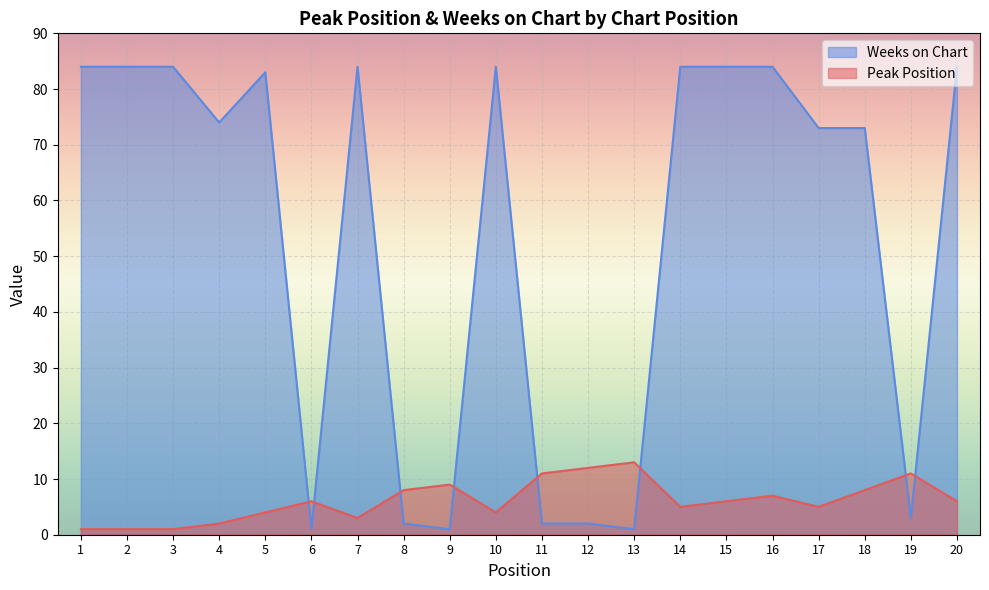

How many data points in Weeks on Chart are less than 83?

10